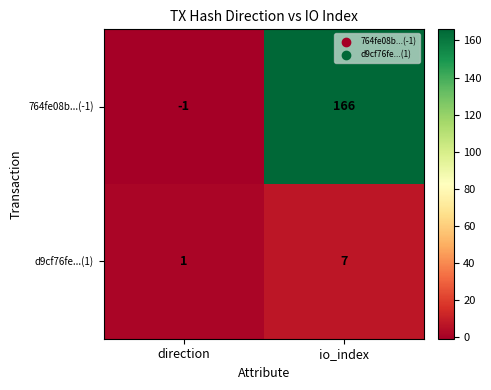

What is the greatest value displayed?

166